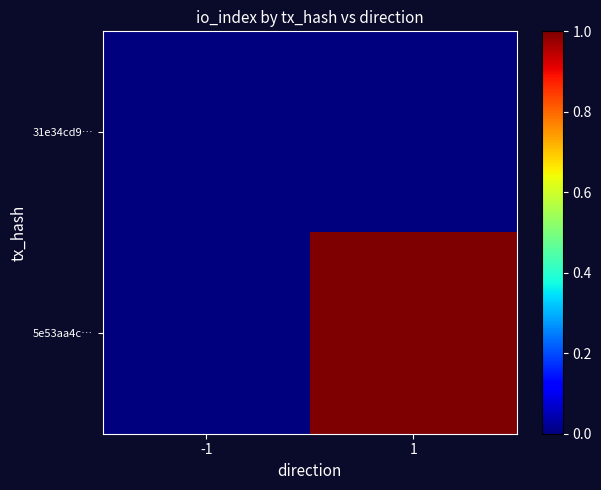

Reading left to right, what are all the values shown in this chart?

31e34cd9…: -1=0	1=0
5e53aa4c…: -1=0	1=1